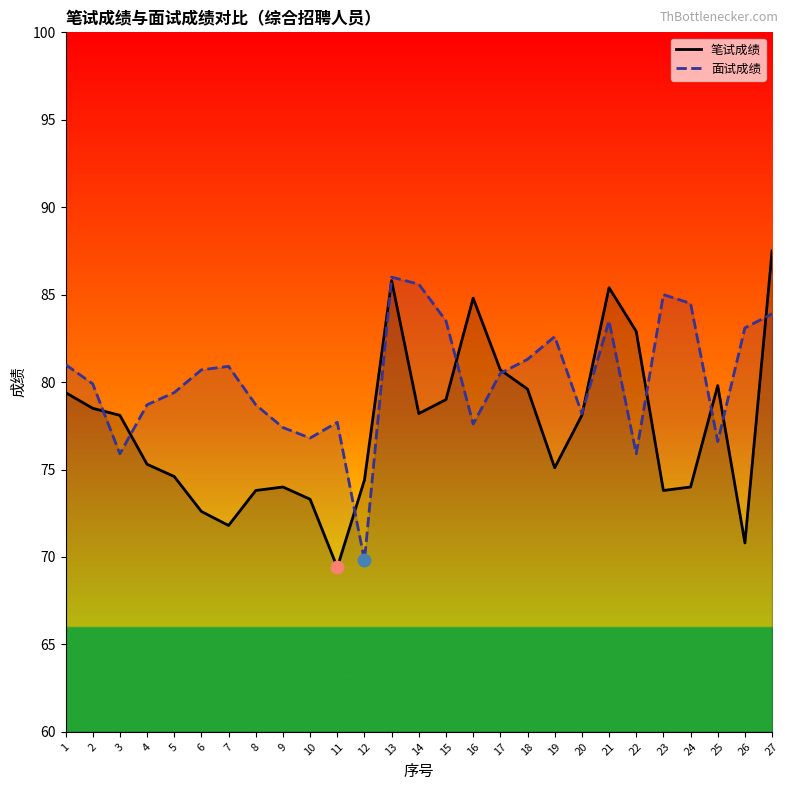

What is the total value across all series at 17?

161.2